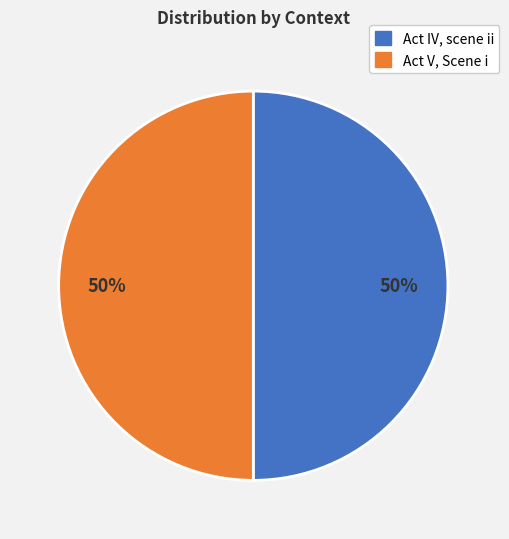

To the nearest percent, what percentage of the pie is Act IV, scene ii?

50%